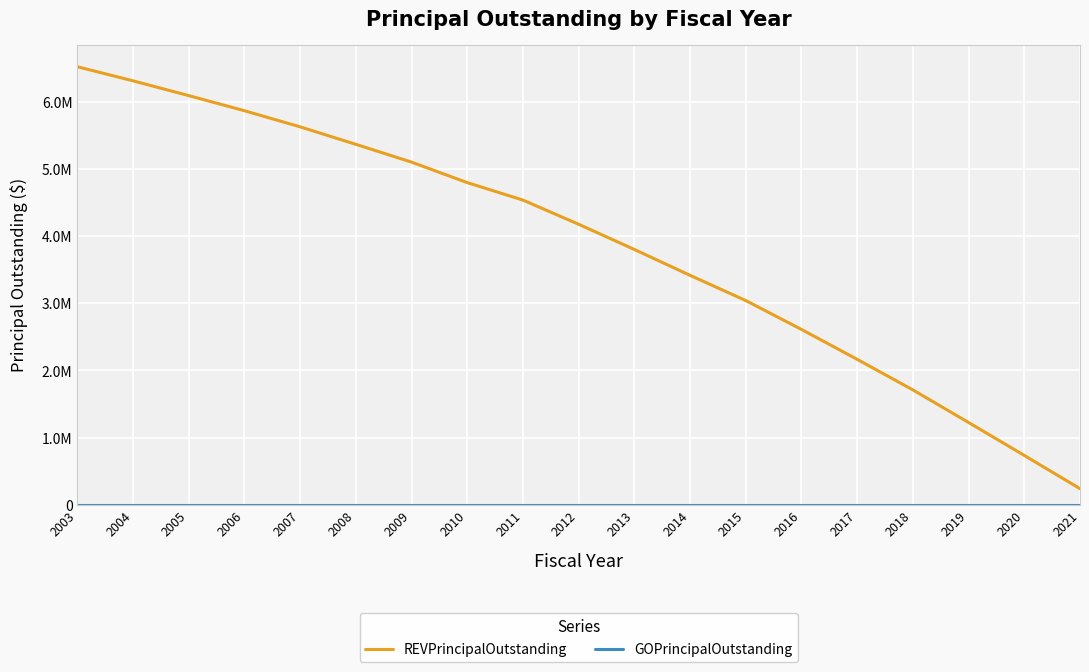

Reading left to right, what are all the values shown in this chart?

REVPrincipalOutstanding: 2003=6520000	2004=6310000	2005=6090000	2006=5865000	2007=5625000	2008=5365000	2009=5100000	2010=4795000	2011=4535000	2012=4175000	2013=3800000	2014=3415000	2015=3040000	2016=2610000	2017=2165000	2018=1710000	2019=1225000	2020=735000	2021=240000
GOPrincipalOutstanding: 2003=0	2004=0	2005=0	2006=0	2007=0	2008=0	2009=0	2010=0	2011=0	2012=0	2013=0	2014=0	2015=0	2016=0	2017=0	2018=0	2019=0	2020=0	2021=0